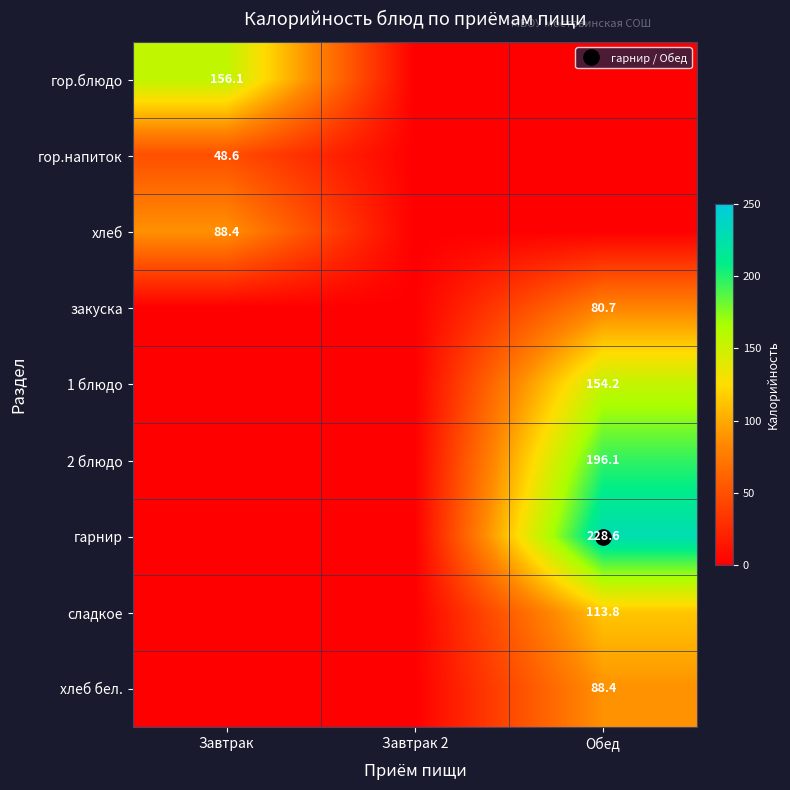

Is the value of 2 блюдо at Завтрак greater than the value of гарнир at Завтрак?

No